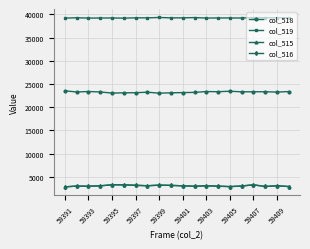

True or false: col_515 has more than 0 interior local peaks.

True